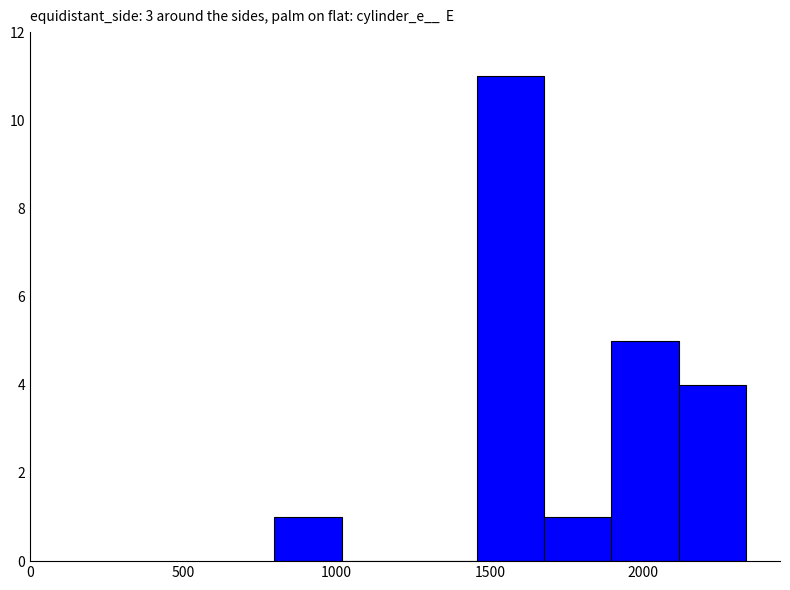

What is the maximum value shown in the chart?

11